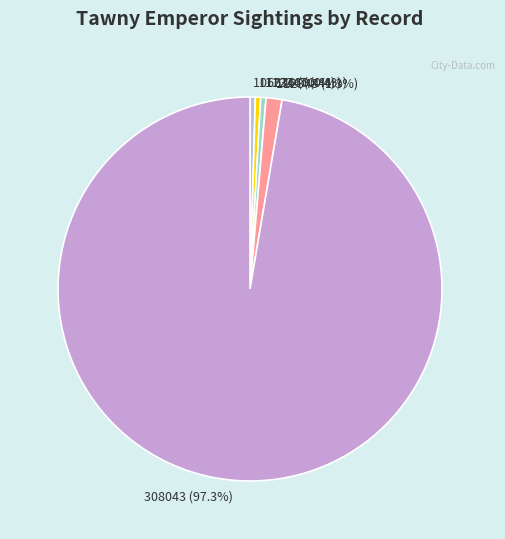

How many slices are in this pie chart?

5